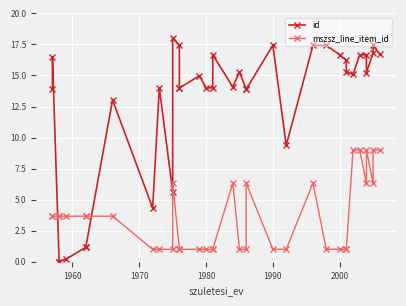

What are all the series names shown in the legend?

id, mszsz_line_item_id